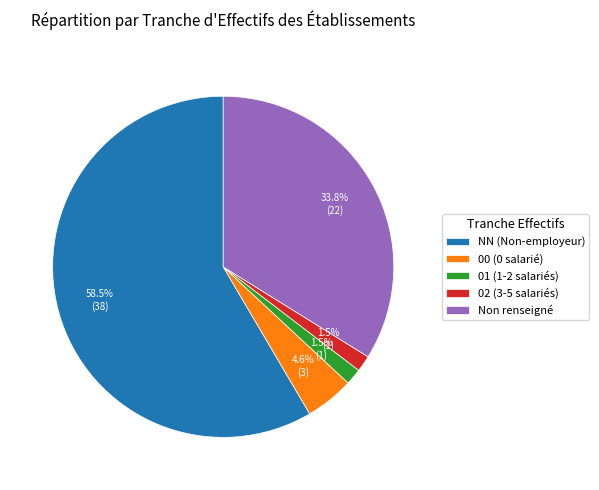

Combined, do NN (Non-employeur) and 01 (1-2 salariés) account for over 50%?

Yes